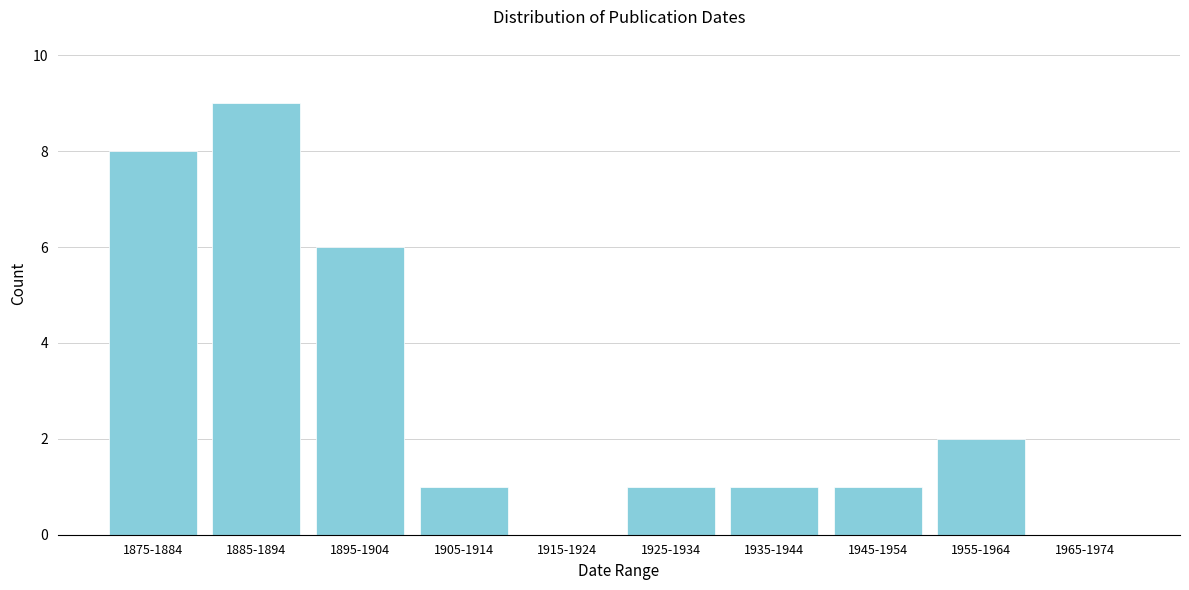

Reading left to right, extract all data points from this chart.

1875-1884=8	1885-1894=9	1895-1904=6	1905-1914=1	1915-1924=0	1925-1934=1	1935-1944=1	1945-1954=1	1955-1964=2	1965-1974=0